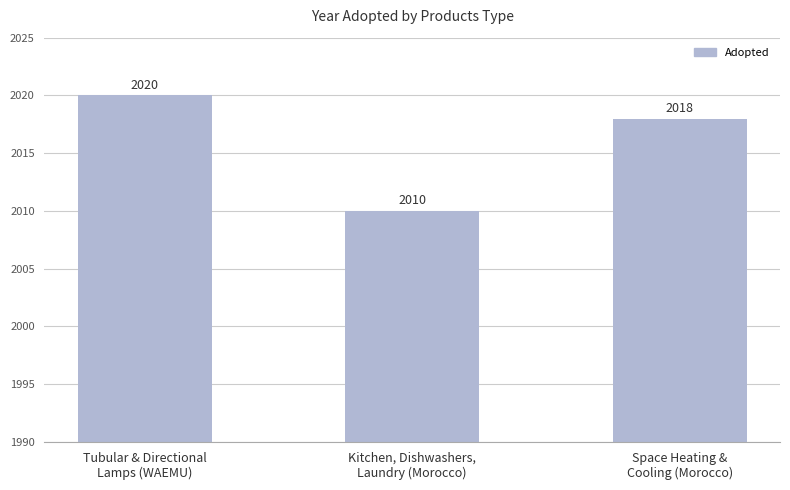

At which category does the chart reach its peak across all series?

Tubular & Directional
Lamps (WAEMU)